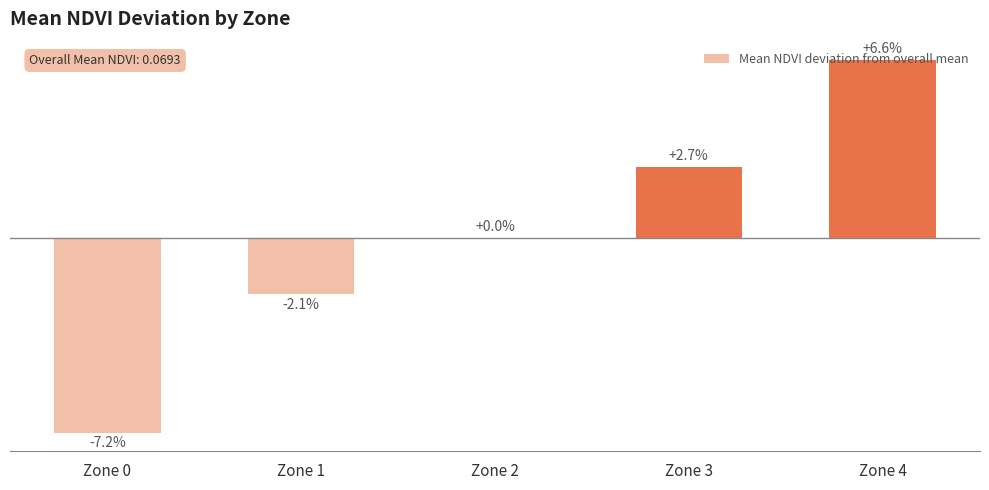

Rank the categories by value from highest to lowest.

Zone 4, Zone 3, Zone 2, Zone 1, Zone 0